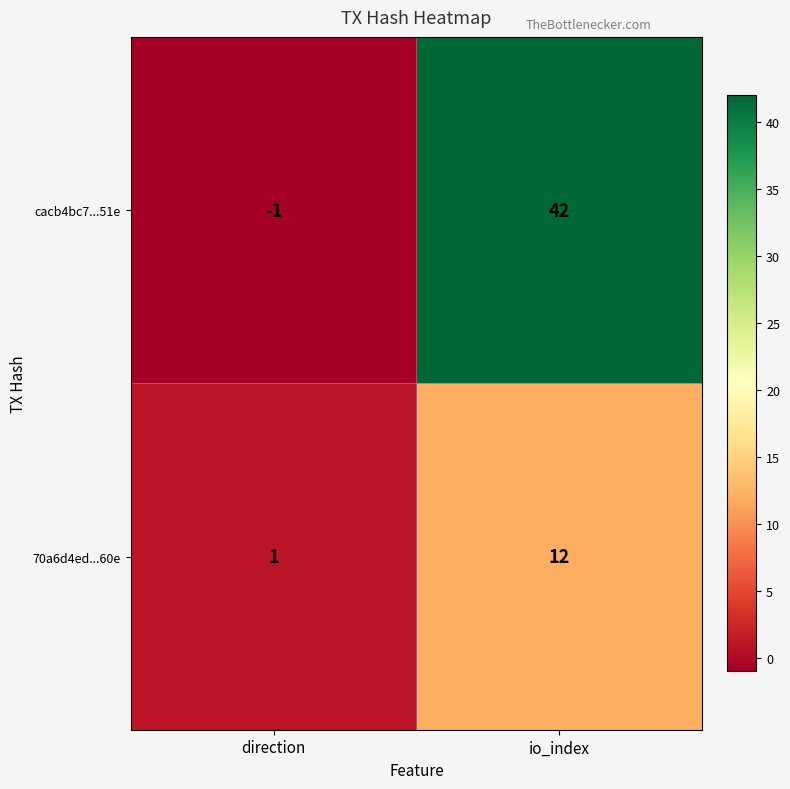

At which label is 70a6d4ed...60e closest to 6?

direction